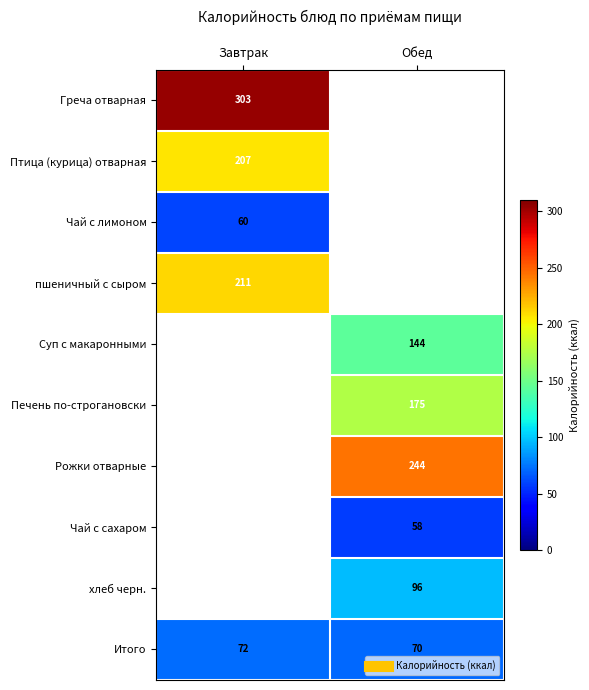

What is the total value across all series at Обед?

786.9